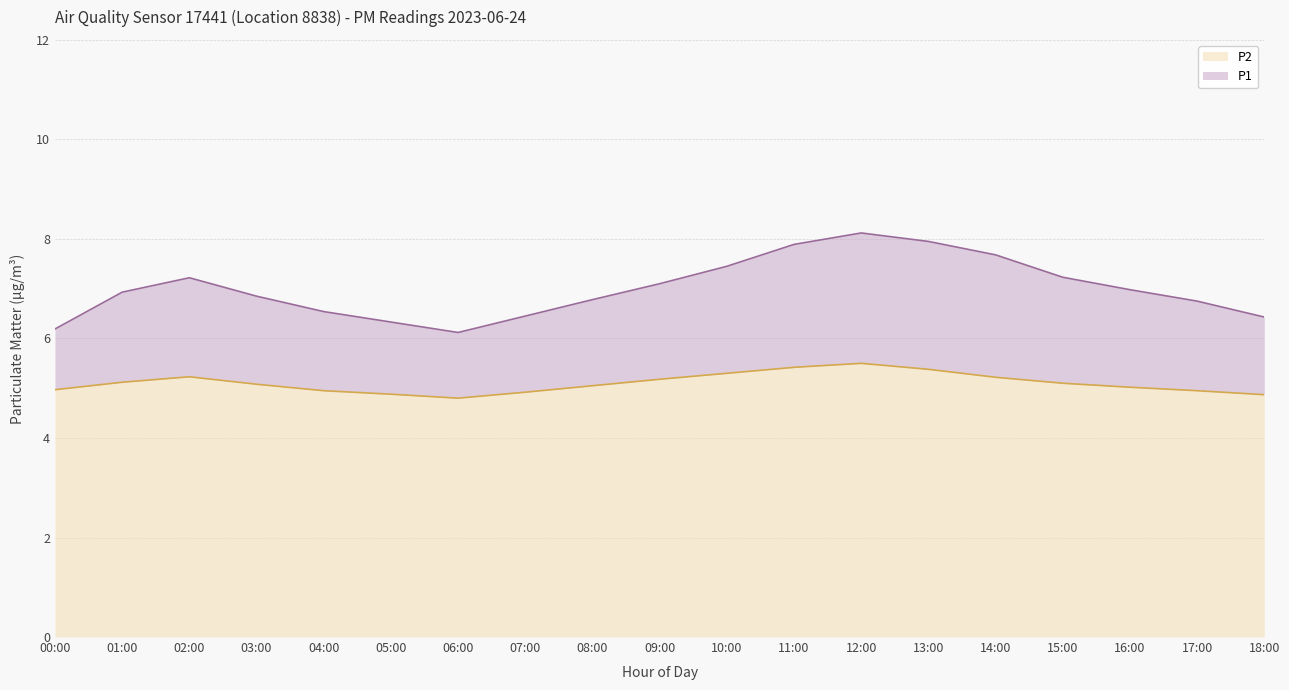

Reading left to right, transcribe all the data shown in this chart.

P1: 6.2	6.9	7.2	6.8	6.5	6.3	6.1	6.5	6.8	7.1	7.5	7.9	8.1	8.0	7.7	7.2	7.0	6.8	6.4
P2: 5.0	5.1	5.2	5.1	5.0	4.9	4.8	4.9	5.0	5.2	5.3	5.4	5.5	5.4	5.2	5.1	5.0	5.0	4.9